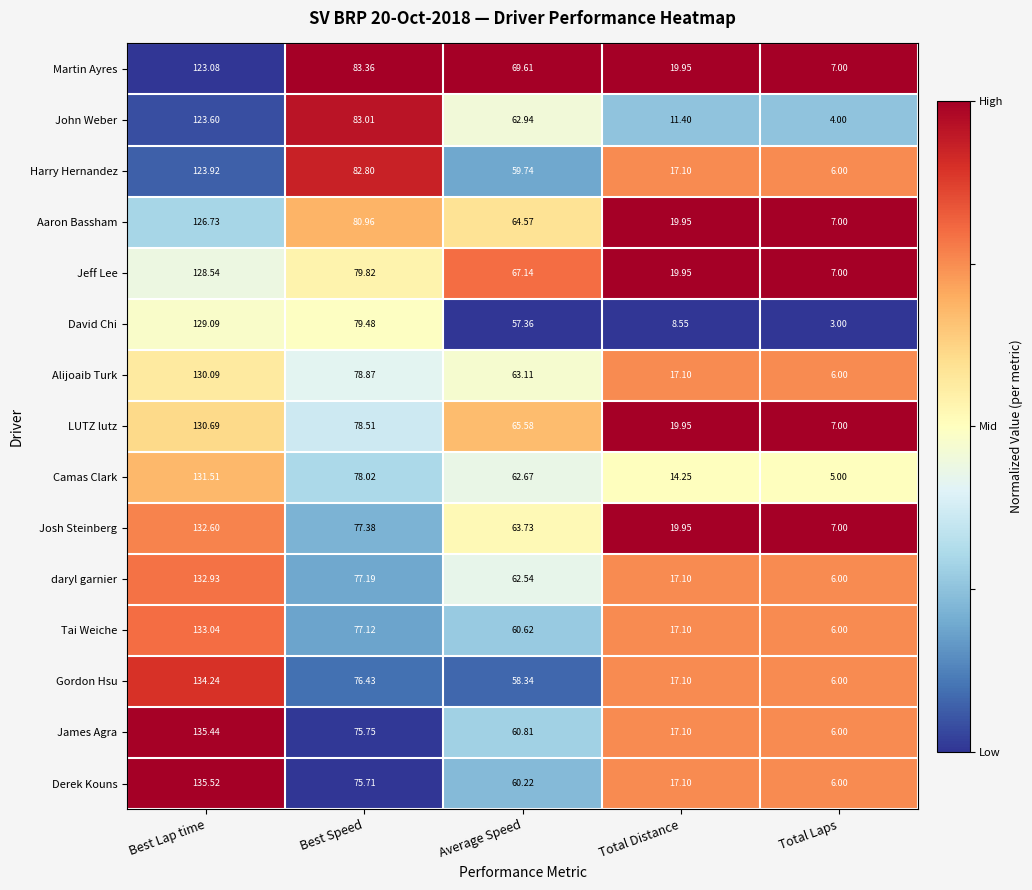

Rank the series by their maximum value, from lowest to highest.

Martin Ayres, John Weber, Harry Hernandez, Aaron Bassham, Jeff Lee, David Chi, Alijoaib Turk, LUTZ lutz, Camas Clark, Josh Steinberg, daryl garnier, Tai Weiche, Gordon Hsu, James Agra, Derek Kouns